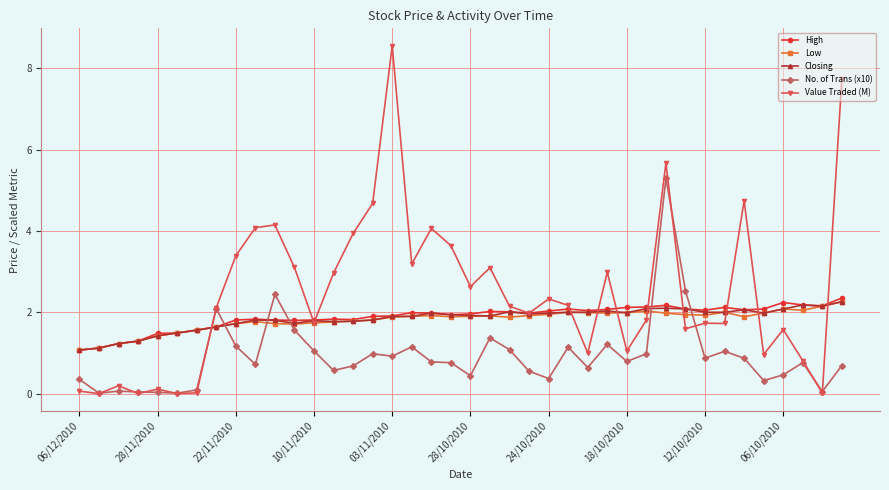

Which series has the widest spread of values?

Value Traded (M)